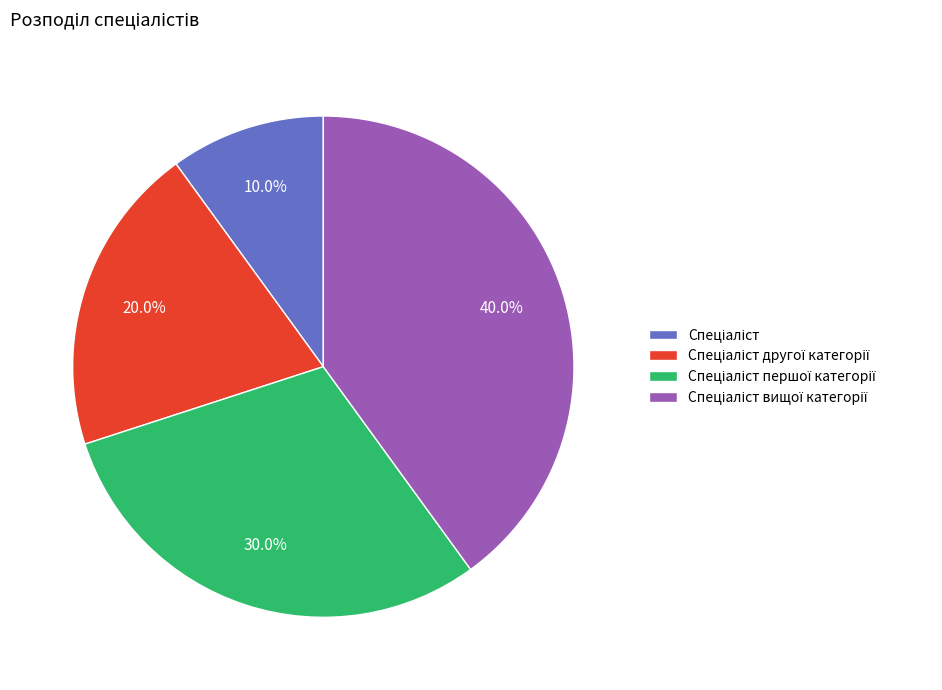

Is there any slice that represents more than half of the pie?

No